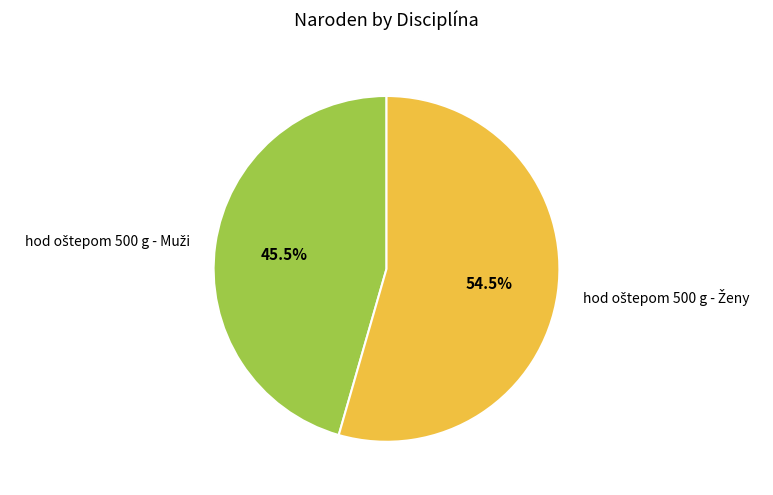

What percentage is the hod oštepom 500 g - Muži slice, to the nearest percent?

46%